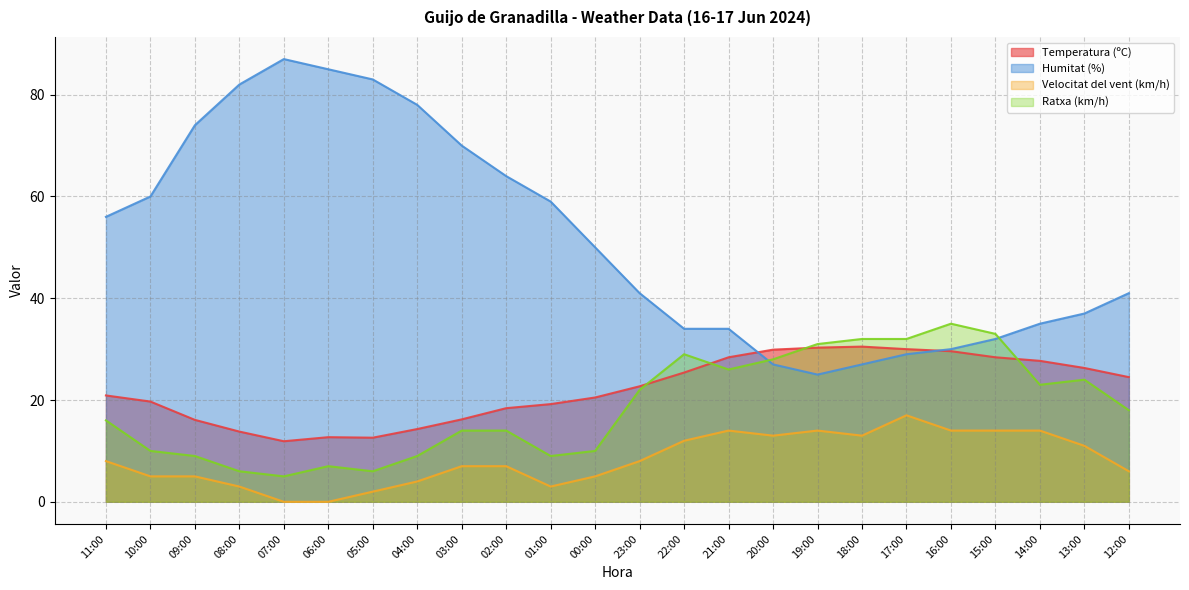

List the series in order of their peak value, lowest first.

Velocitat del vent (km/h), Temperatura (ºC), Ratxa (km/h), Humitat (%)